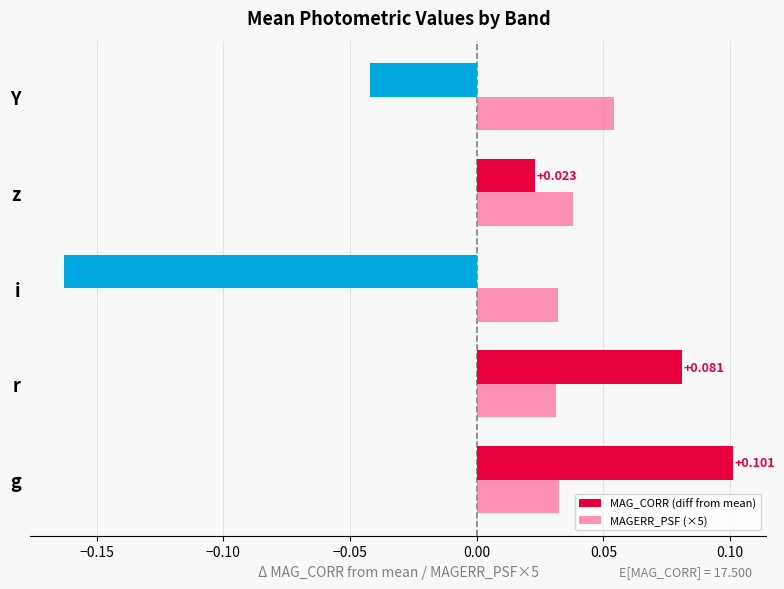

List the series in order of their overall mean, highest first.

MAGERR_PSF (×5), MAG_CORR (diff from mean)